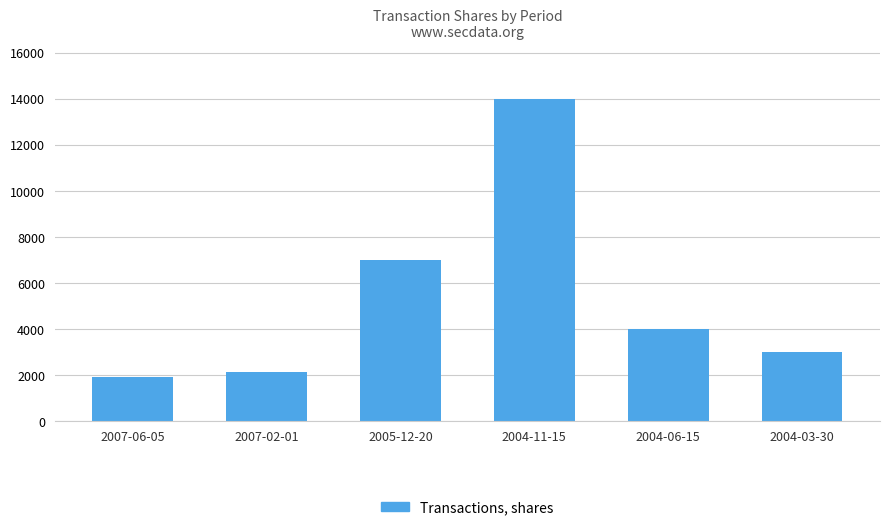

What is the sum of all values?

32061